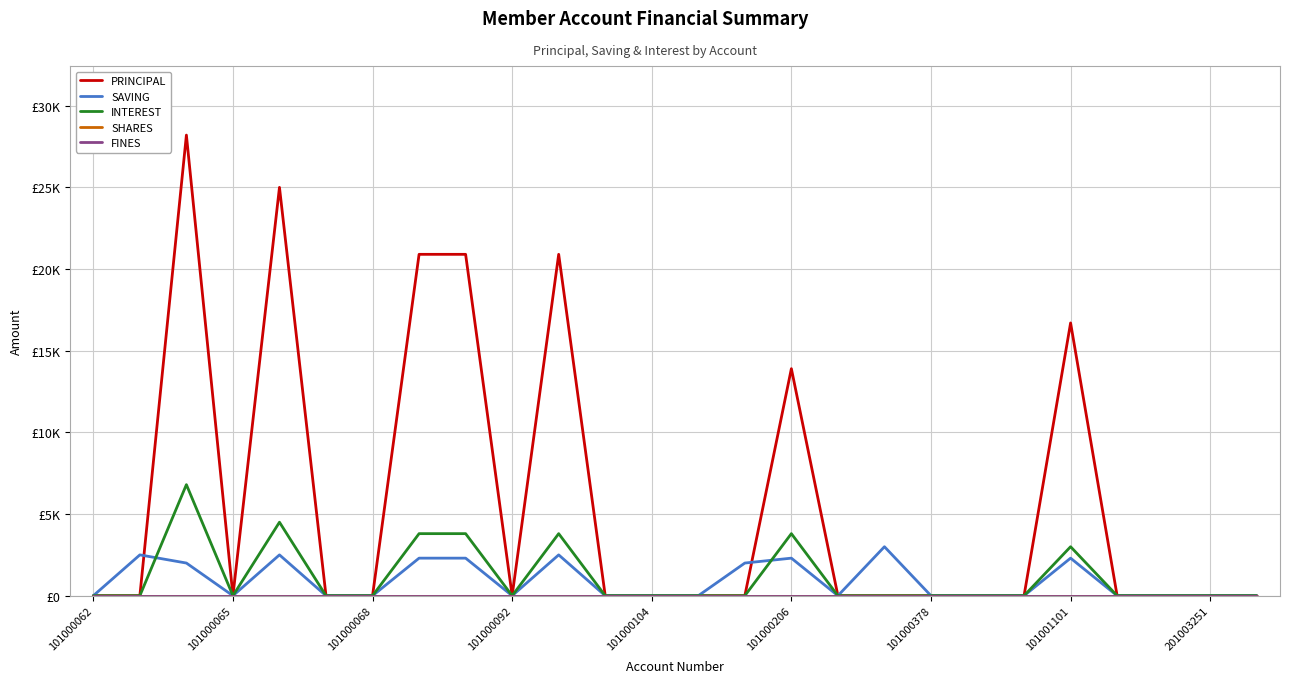

Reading left to right, extract all data points from this chart.

PRINCIPAL: 0	0	28200	0	25000	0	0	20900	20900	0	20900	0	0	0	0	13900	0	0	0	0	0	16700	0	0	0	0
SAVING: 0	2500	2000	0	2500	0	0	2300	2300	0	2500	0	0	0	2000	2300	0	3000	0	0	0	2300	0	0	0	0
INTEREST: 0	0	6800	0	4500	0	0	3800	3800	0	3800	0	0	0	0	3800	0	0	0	0	0	3000	0	0	0	0
SHARES: 0	0	0	0	0	0	0	0	0	0	0	0	0	0	0	0	0	0	0	0	0	0	0	0	0	0
FINES: 0	0	0	0	0	0	0	0	0	0	0	0	0	0	0	0	0	0	0	0	0	0	0	0	0	0